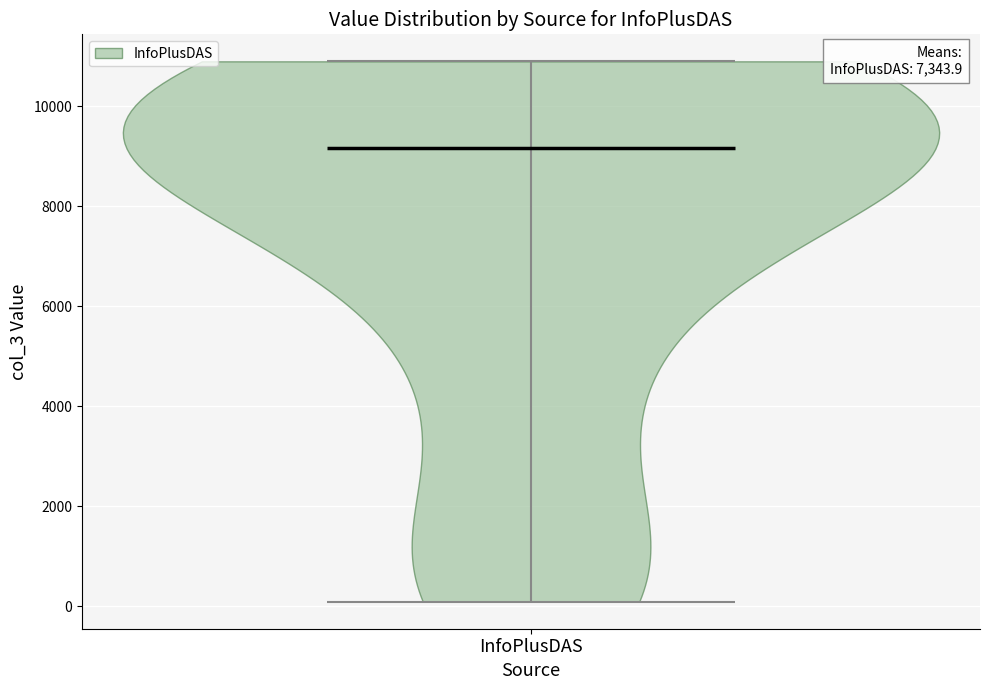

What is the lowest point the violin for InfoPlusDAS reaches on the y-axis? The values are not printed on the chart, so give them approximately, as read against the axis.

0